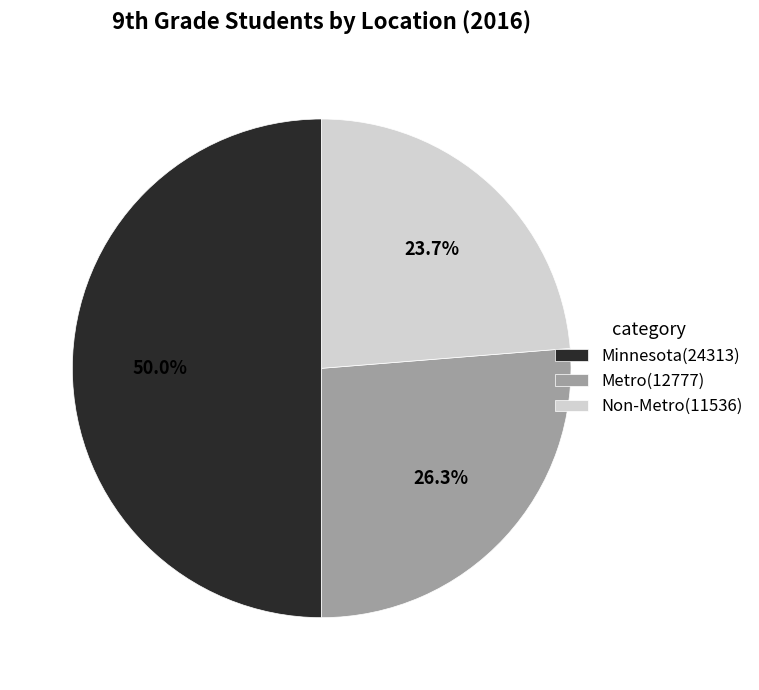

Which slice is the largest?

Minnesota